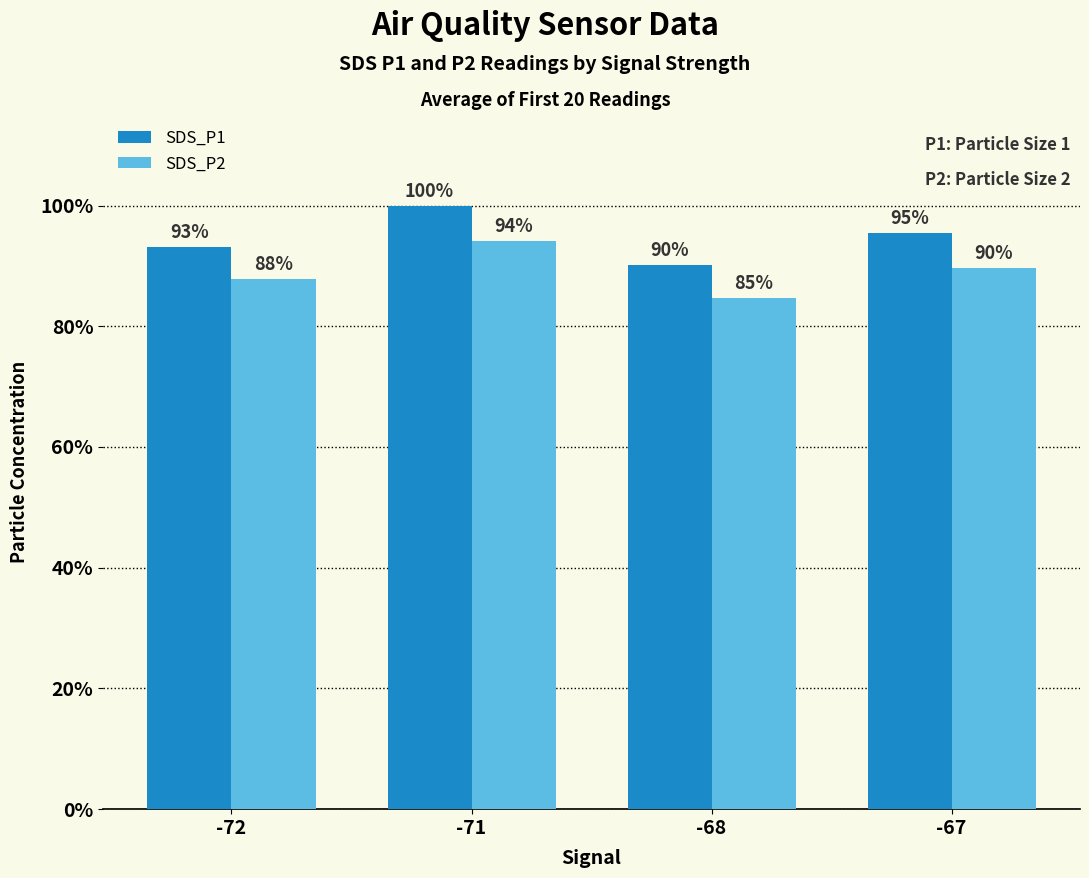

Which series has the largest range (max minus min)?

SDS_P1